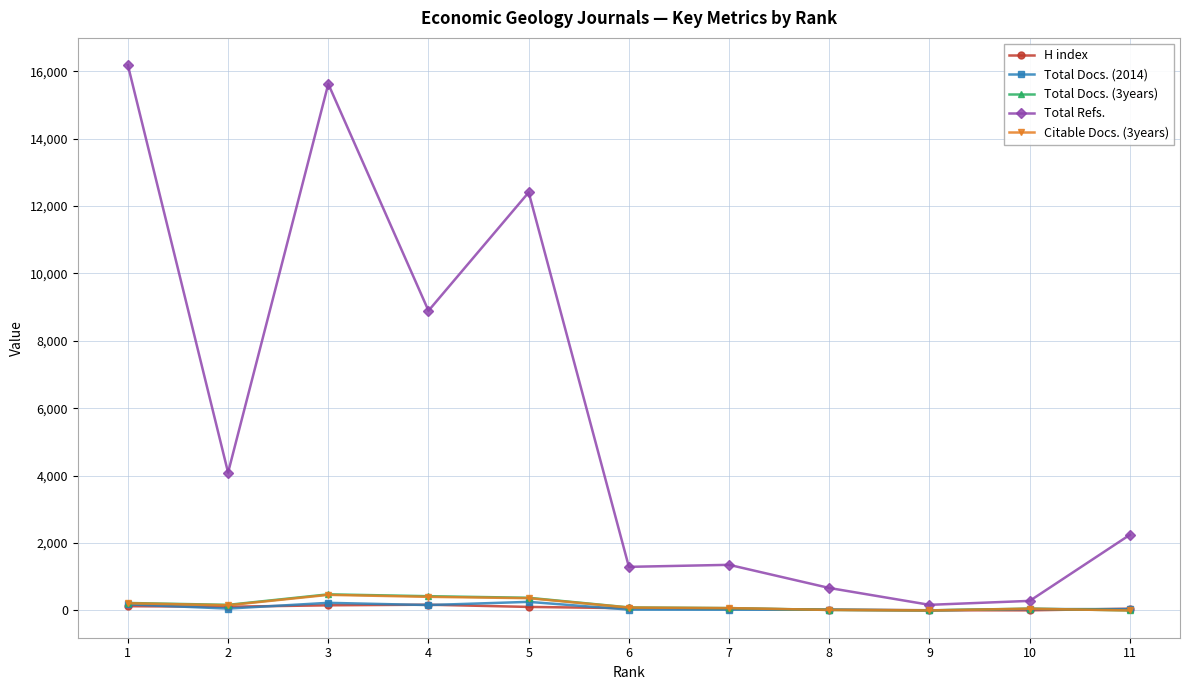

Where does the Total Docs. (3years) series first go above 90?

1